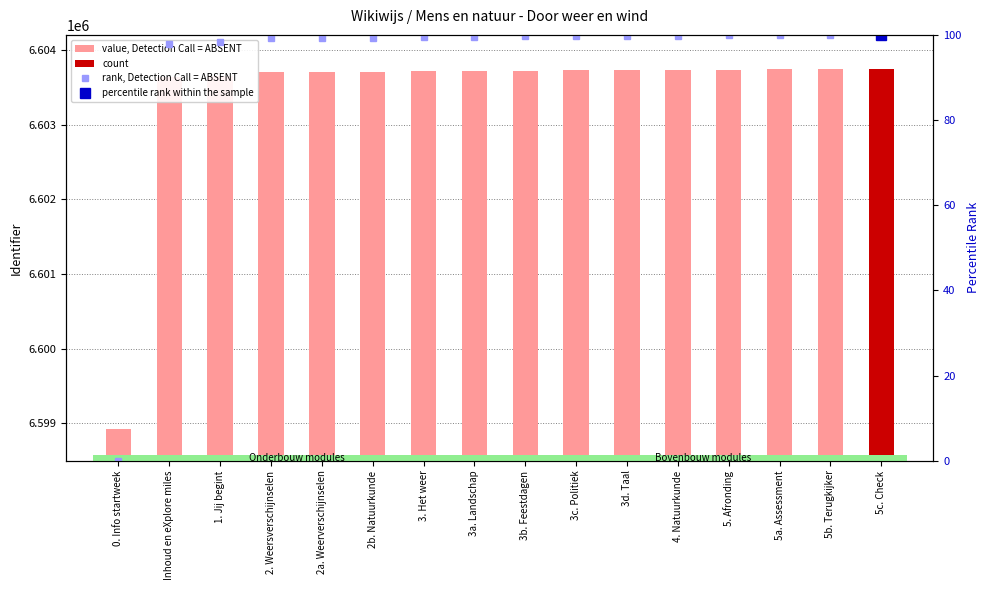

What position from the left is 2a. Weerverschijnselen?

5